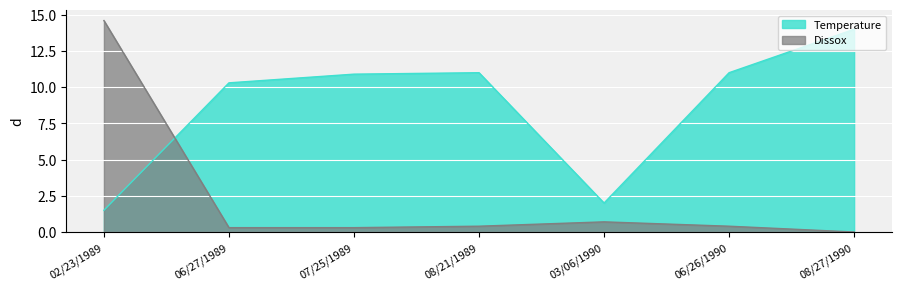

List the labels in order of Temperature value, largest first.

08/27/1990, 08/21/1989, 06/26/1990, 07/25/1989, 06/27/1989, 03/06/1990, 02/23/1989